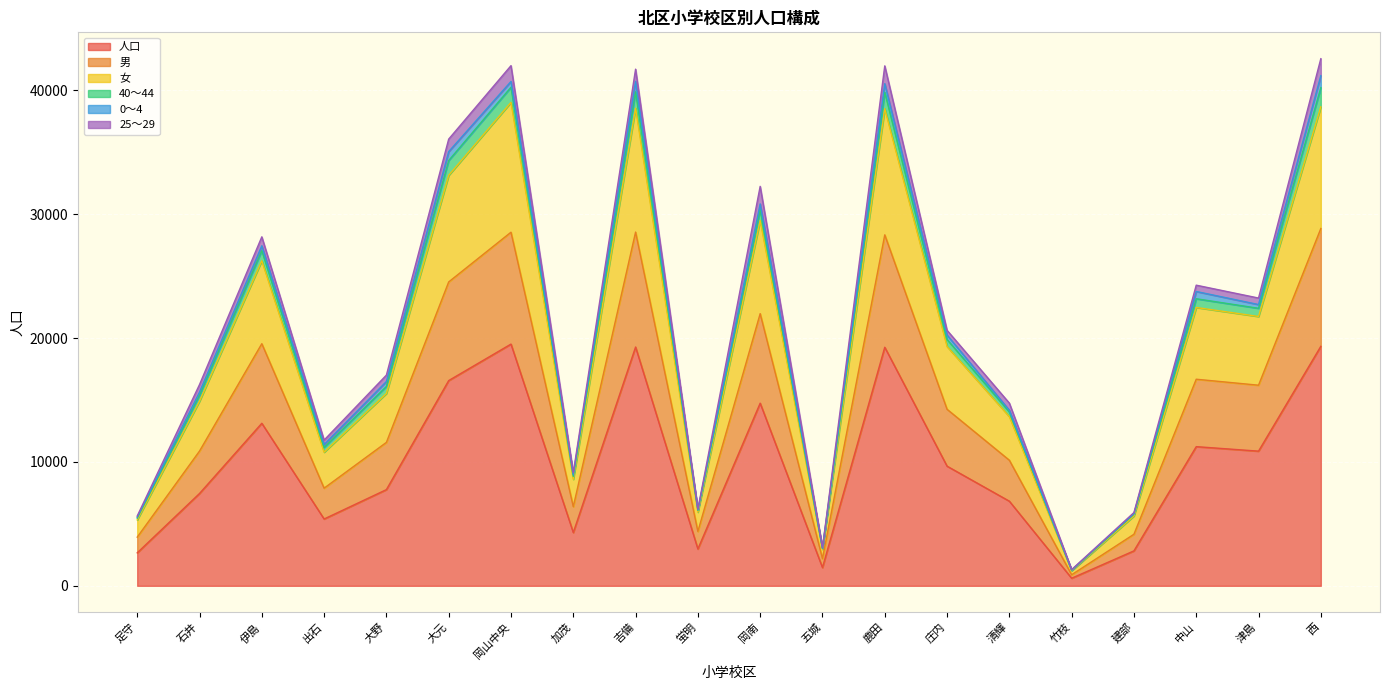

What is the difference between the 人口 values at 岡南 and 大元?

1824